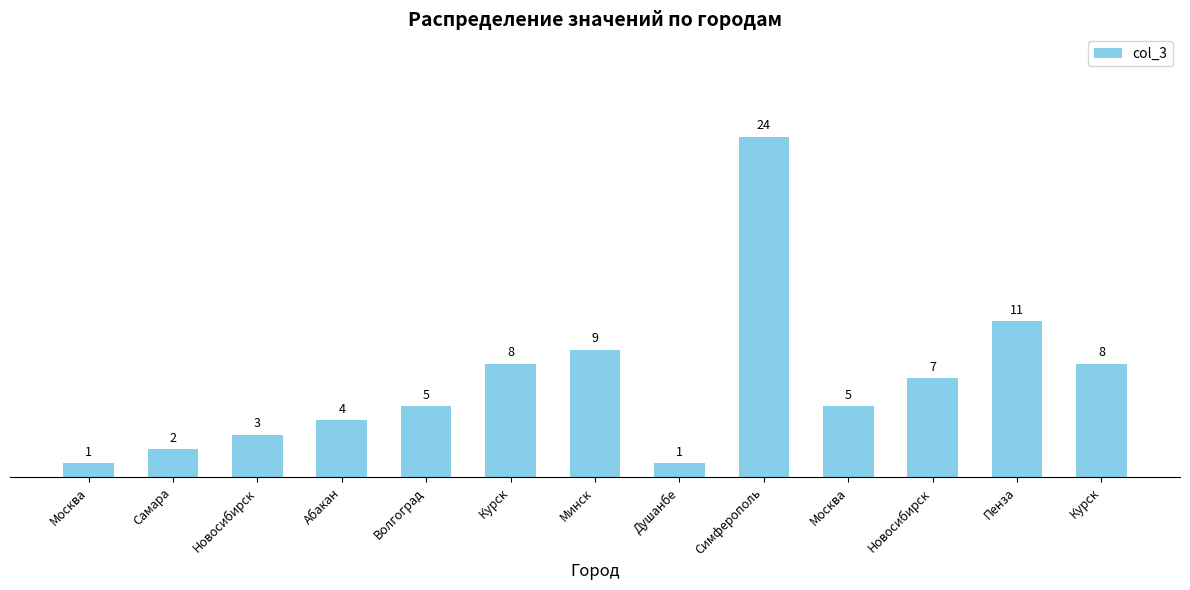

Are the bars horizontal?

No